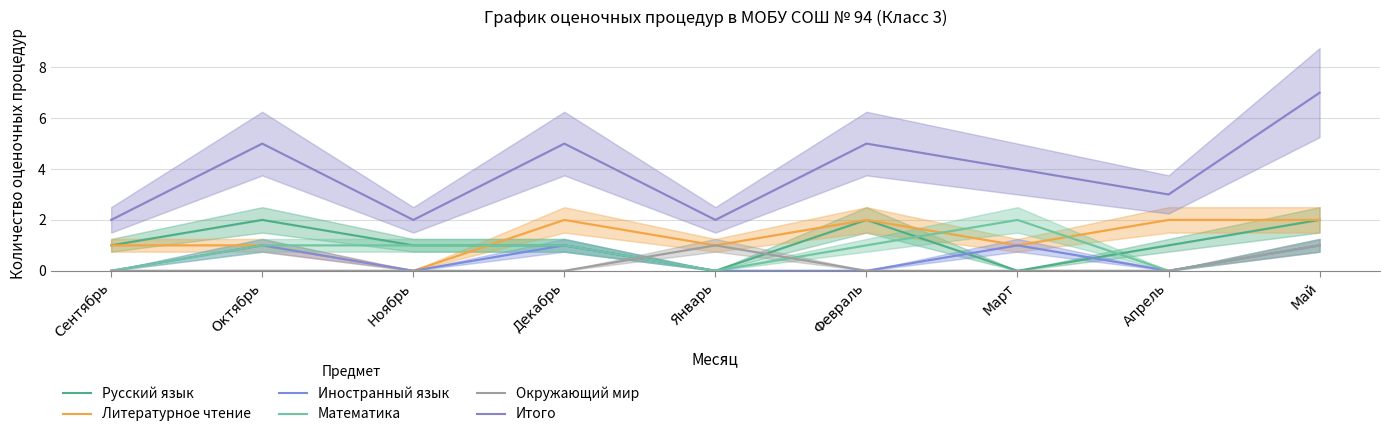

What is the total value across all series at Ноябрь?

4